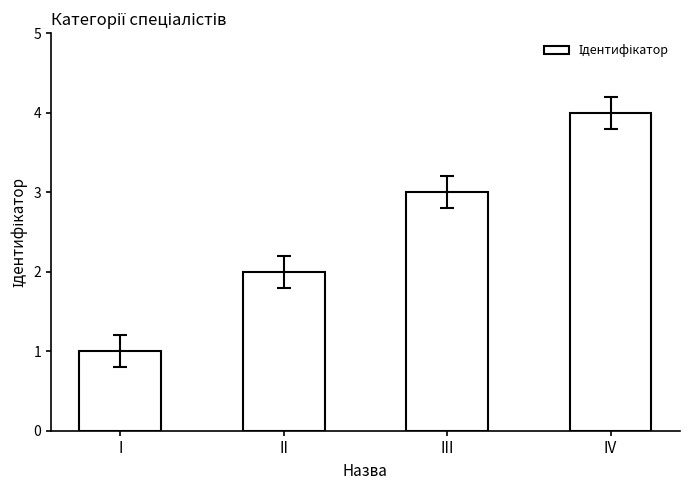

What is the value of the 4th bar from the left?

4